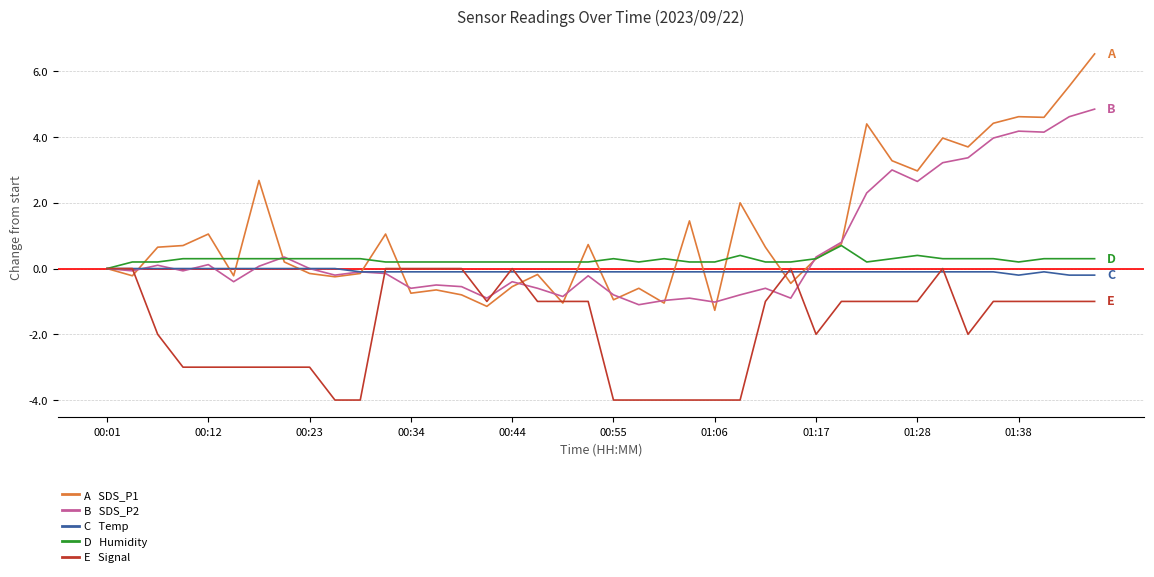

What is the minimum value shown in the chart?

-4.0